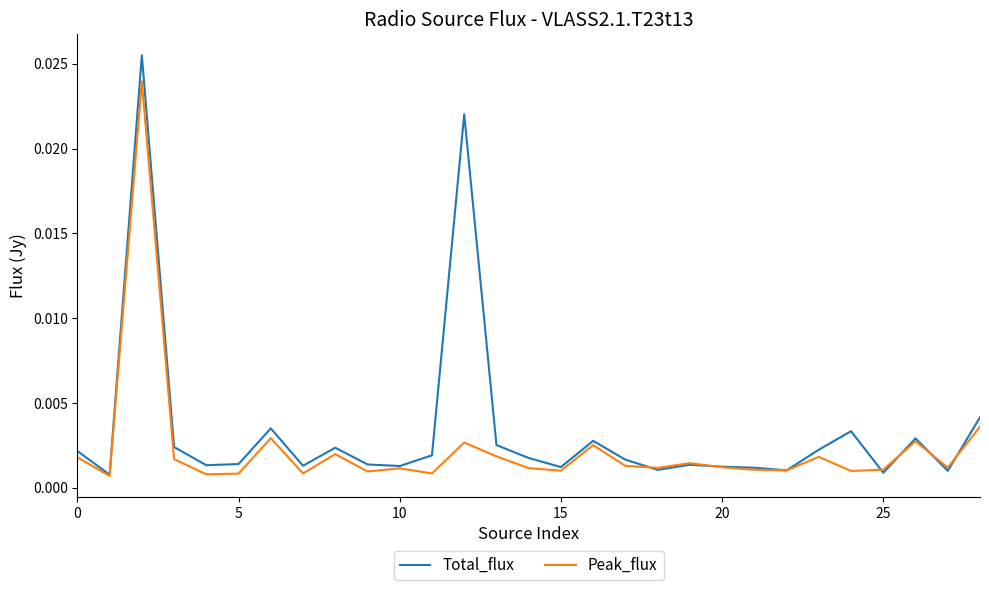

List the series in order of their peak value, lowest first.

Peak_flux, Total_flux